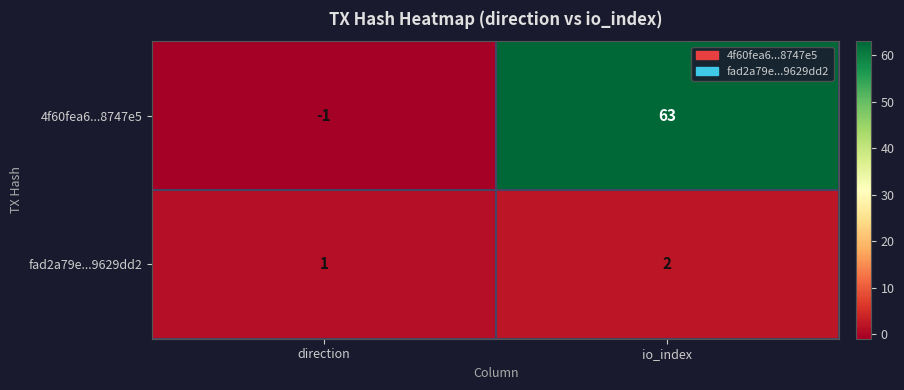

Which series has the widest spread of values?

4f60fea6...8747e5